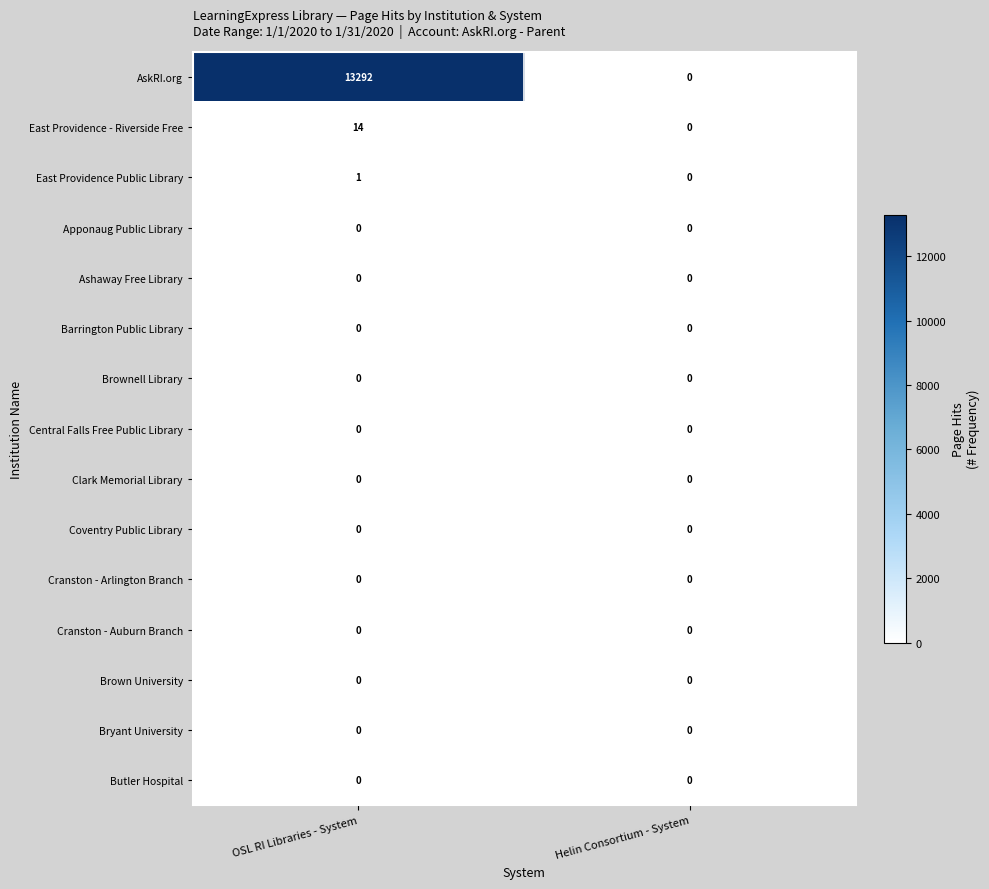

Is it true that Bryant University equals 0 at OSL RI Libraries - System?

True